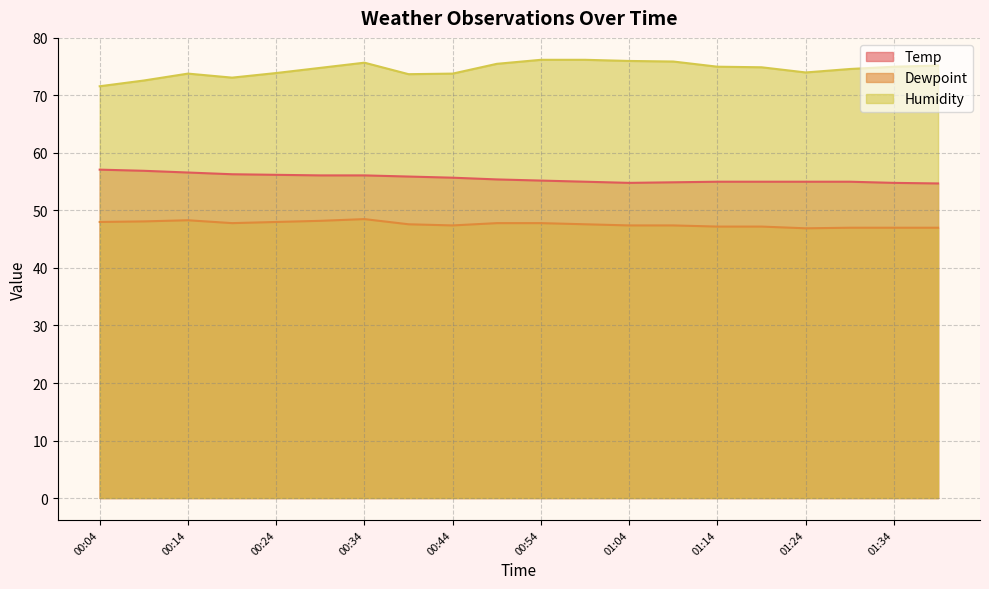

Rank the categories by Dewpoint value from lowest to highest.

01:24, 01:29, 01:34, 01:39, 01:14, 01:19, 00:44, 01:04, 01:09, 00:39, 00:59, 00:19, 00:49, 00:54, 00:04, 00:24, 00:09, 00:29, 00:14, 00:34